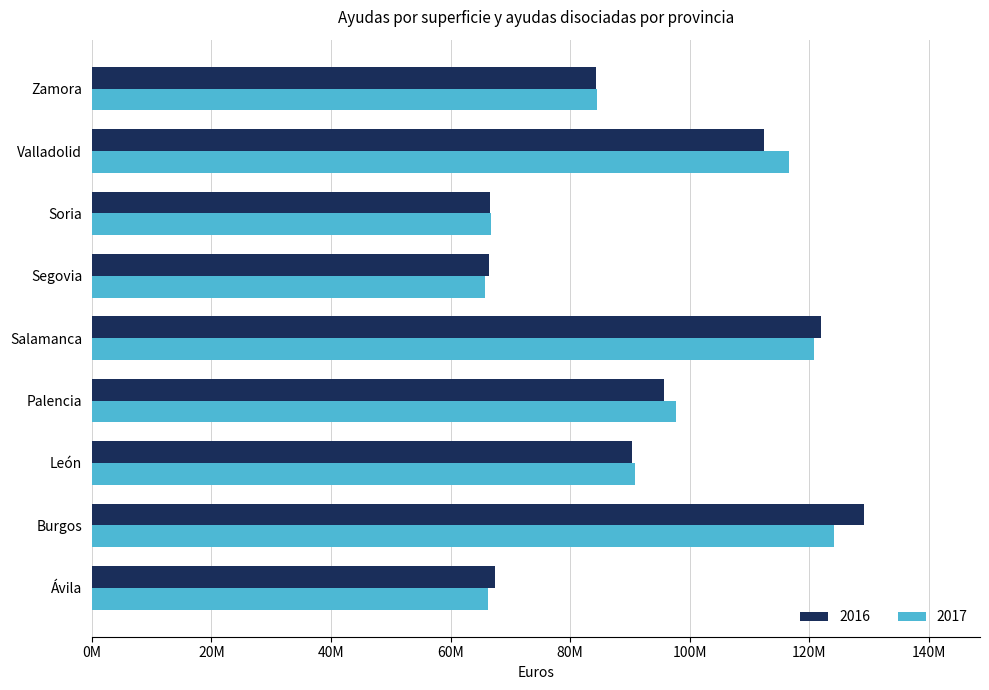

Which series has the largest total across all categories?

2016